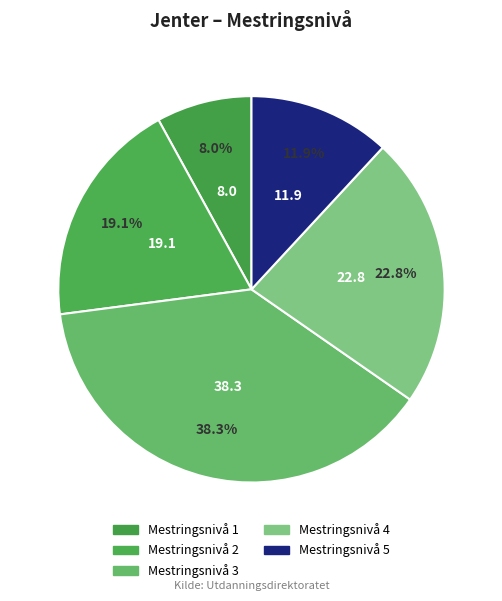

True or false: Mestringsnivå 2 accounts for 19% of the total.

True